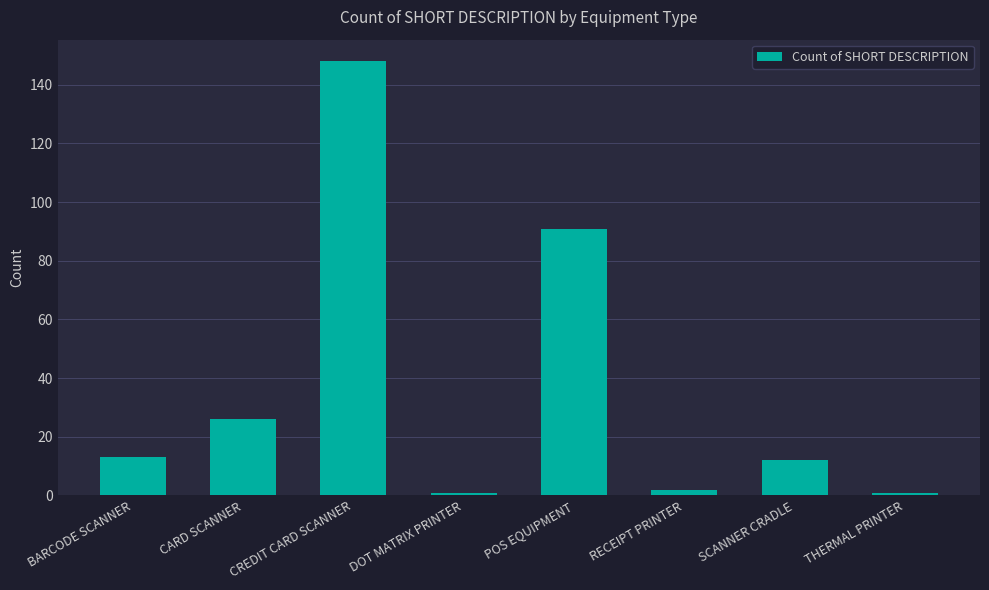

How many categories are shown in the chart?

8